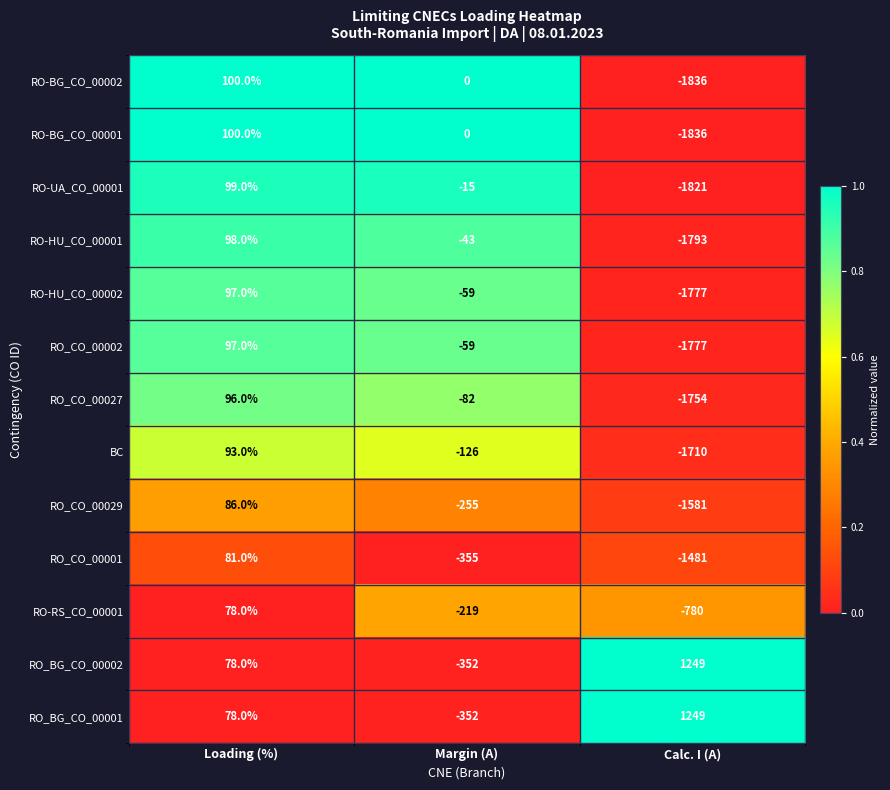

What is the difference between the highest and lowest values at Calc. I (A)?

3085